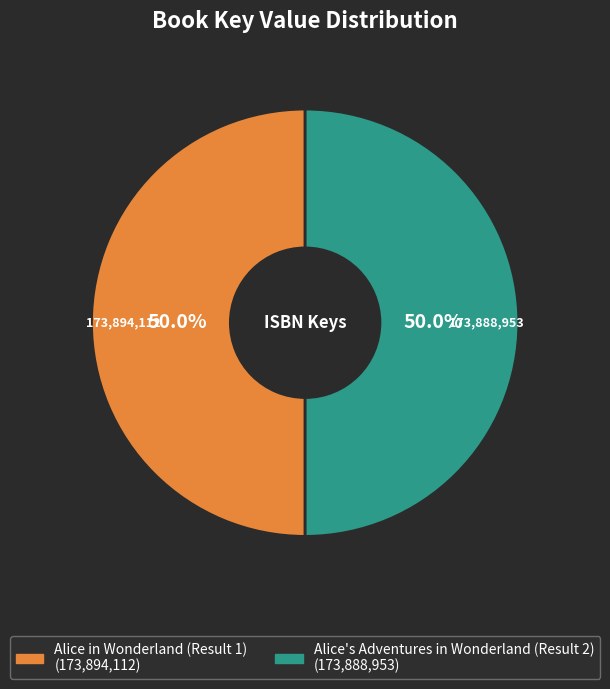

To the nearest percent, what is the combined percentage of Alice's Adventures in Wonderland (Result 2) and Alice in Wonderland (Result 1)?

100%